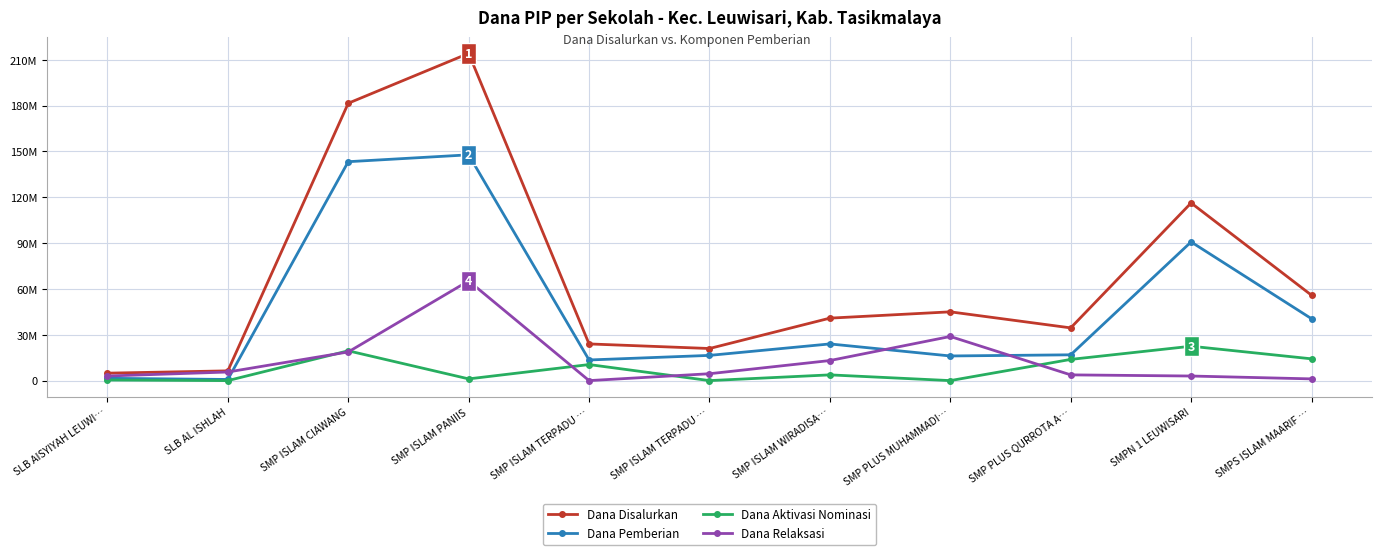

What is the average value of the Dana Relaksasi series?

13363636